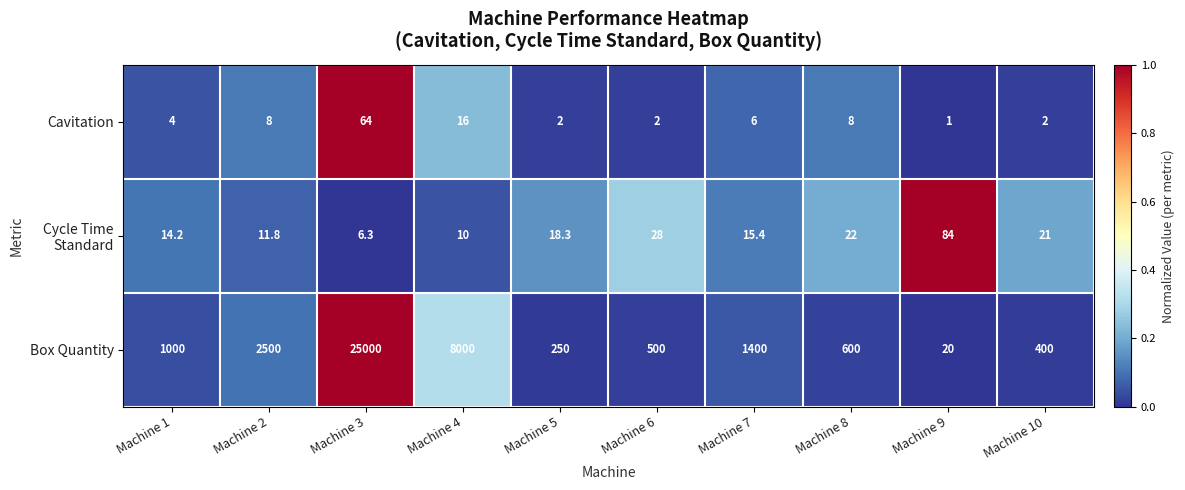

What is the spread (max minus min) of values at Machine 7?

1394.0